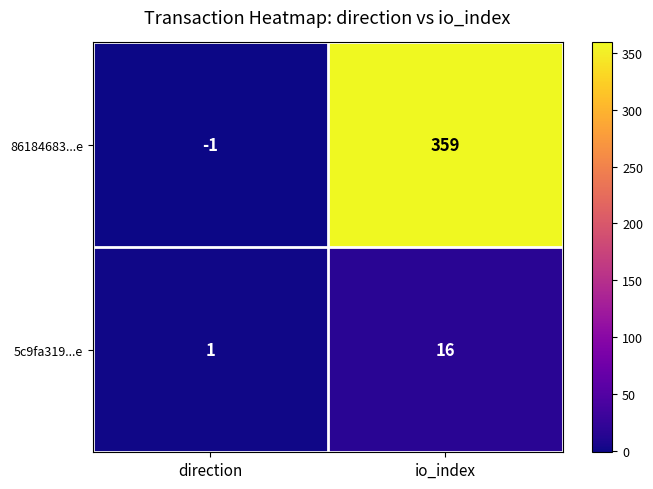

Which series has the widest spread of values?

86184683...e